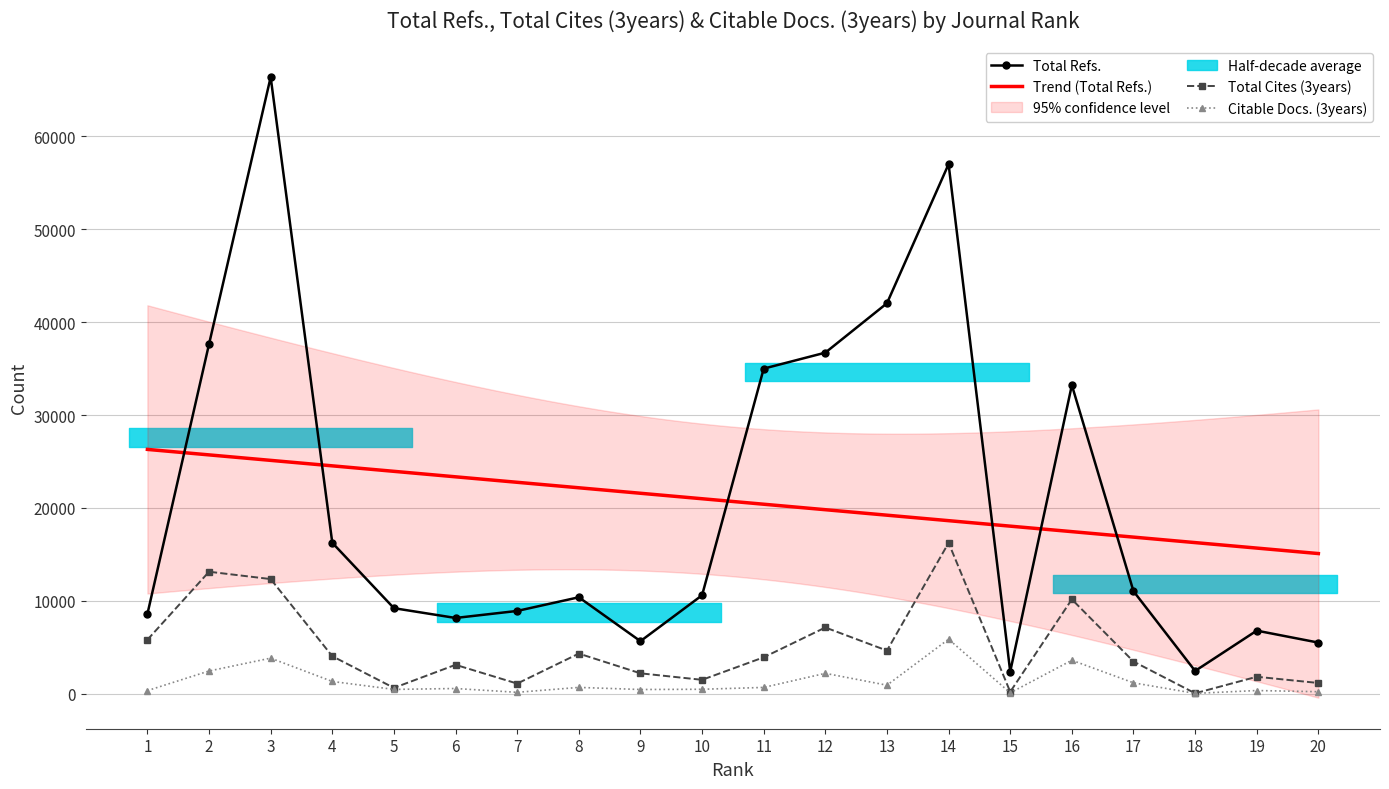

True or false: Total Refs. and Citable Docs. (3years) intersect in this chart.

False